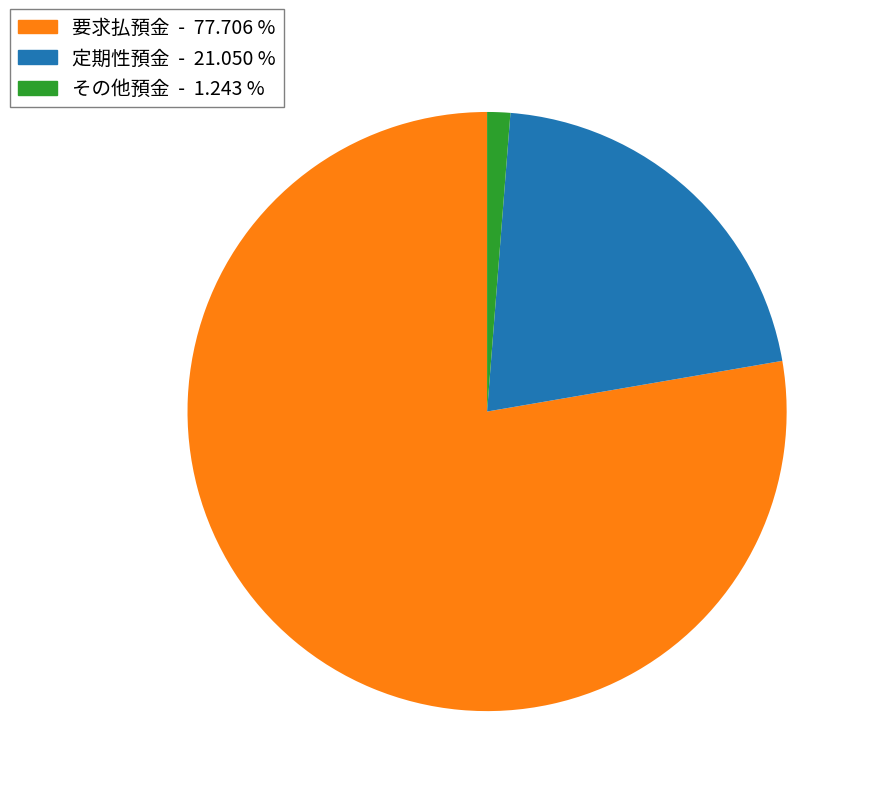

Is there any slice that represents more than half of the pie?

Yes